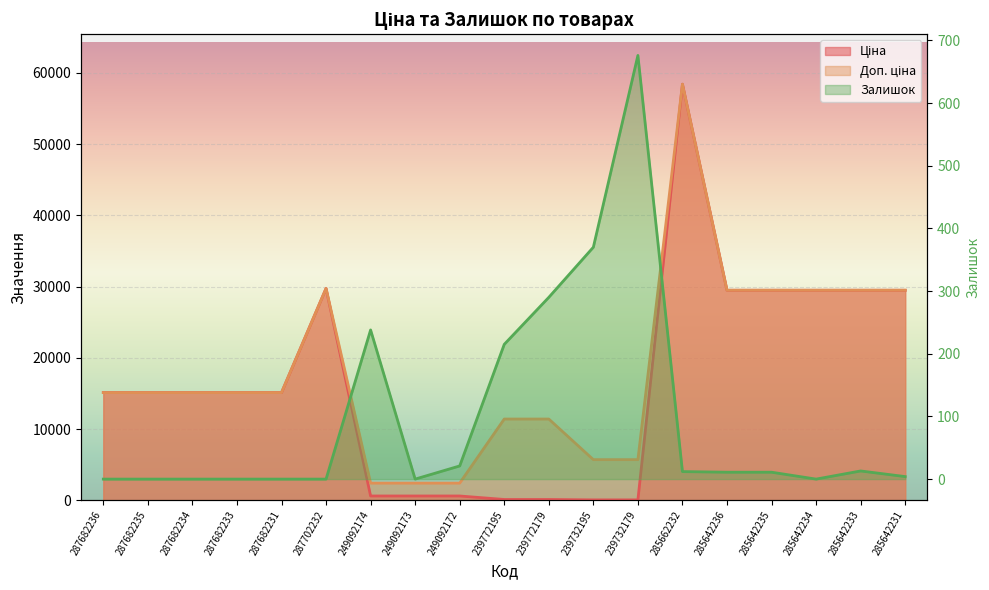

What position from the left is 287682231?

5